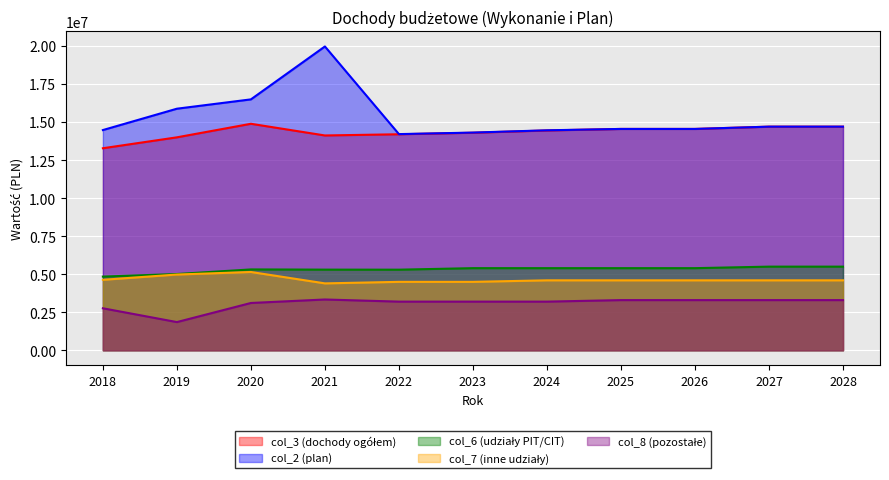

What value does the col_7 (inne udziały) series have at 2026?

4600000.0